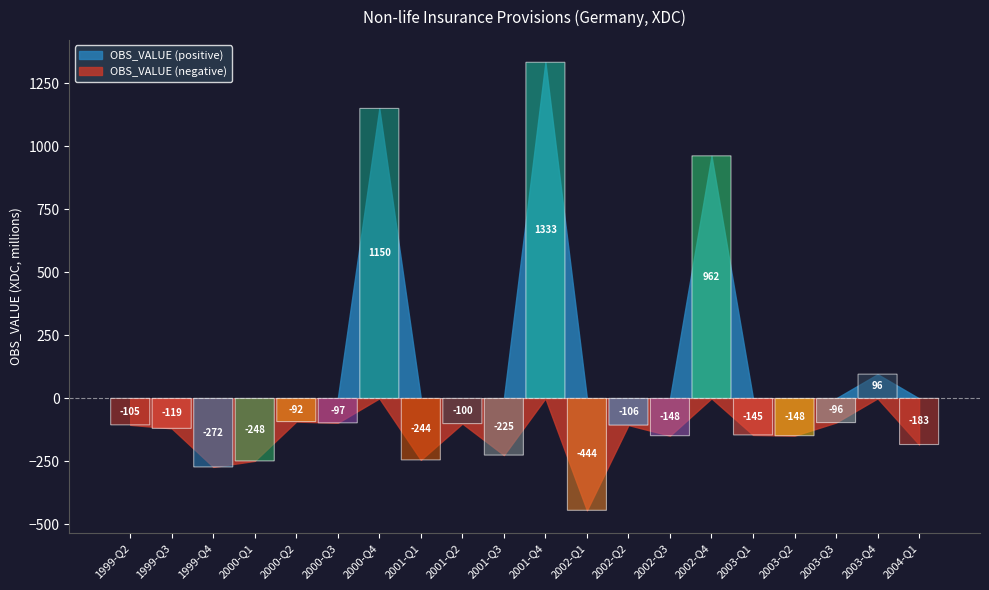

Read the value at 1999-Q4.

-272